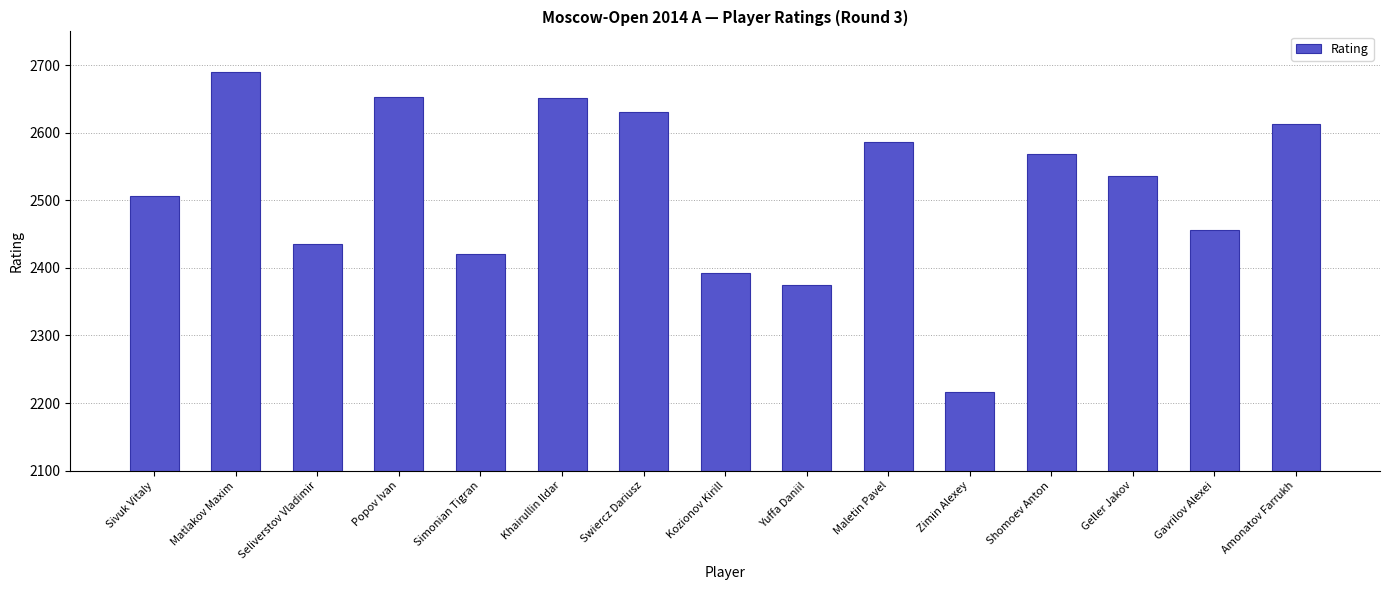

What is the label of the 2nd bar from the left?

Matlakov Maxim